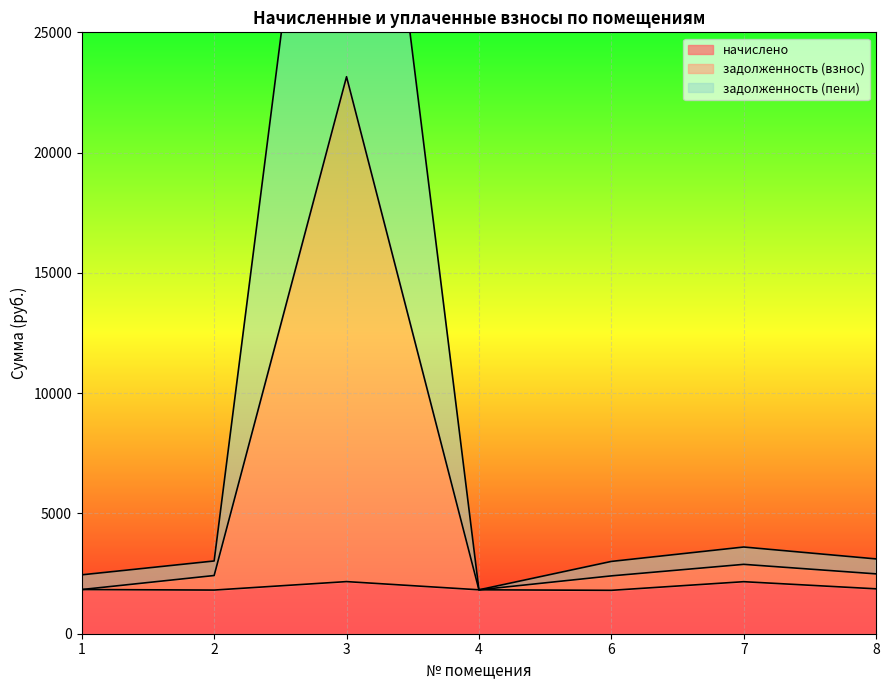

Where is the first local maximum for начислено?

3